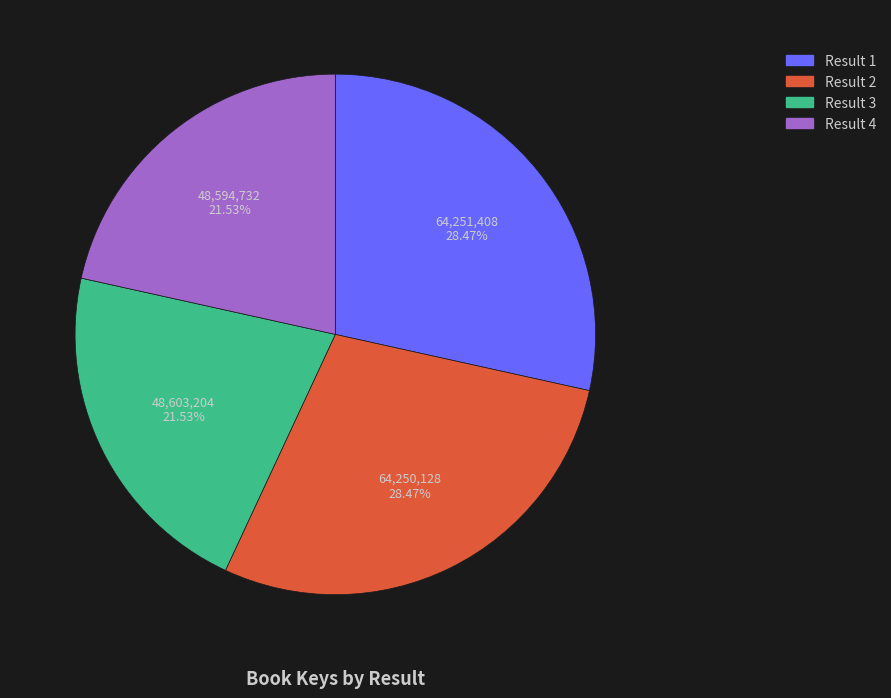

Does Result 4 account for over 50% of the chart?

No